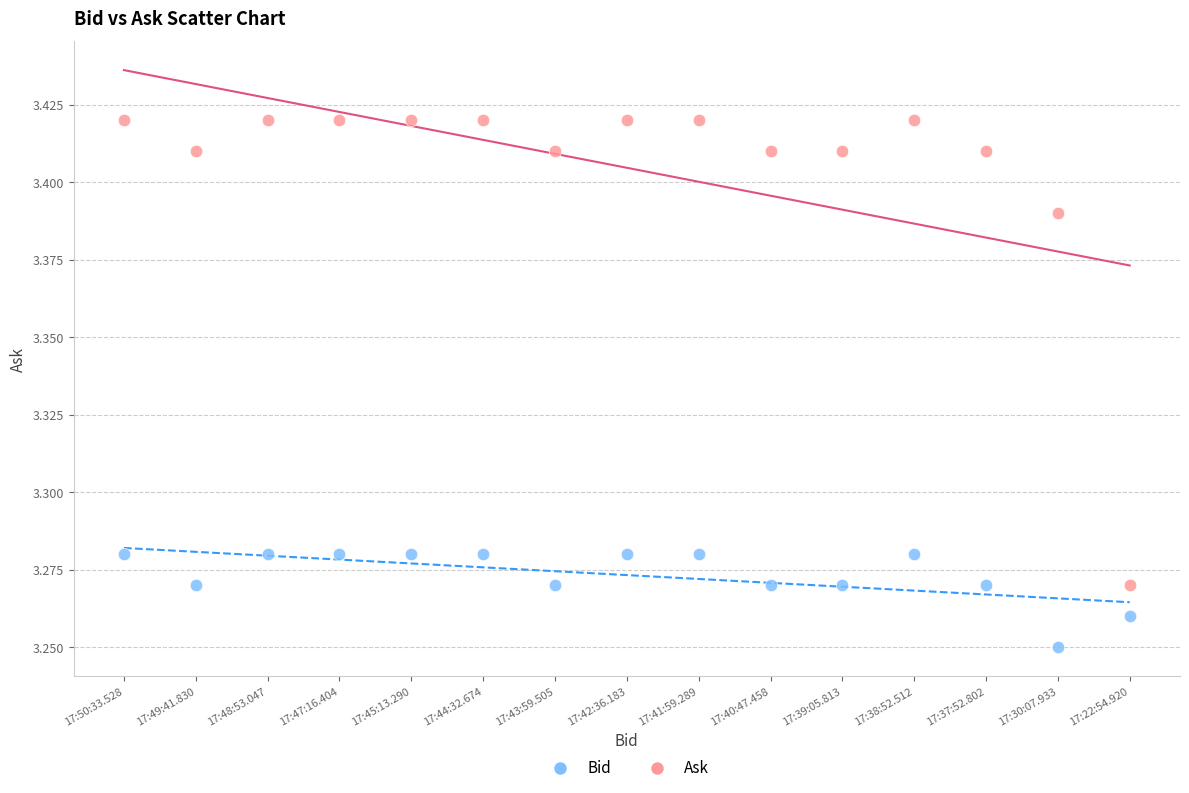

Which series reaches the minimum Y coordinate?

Bid